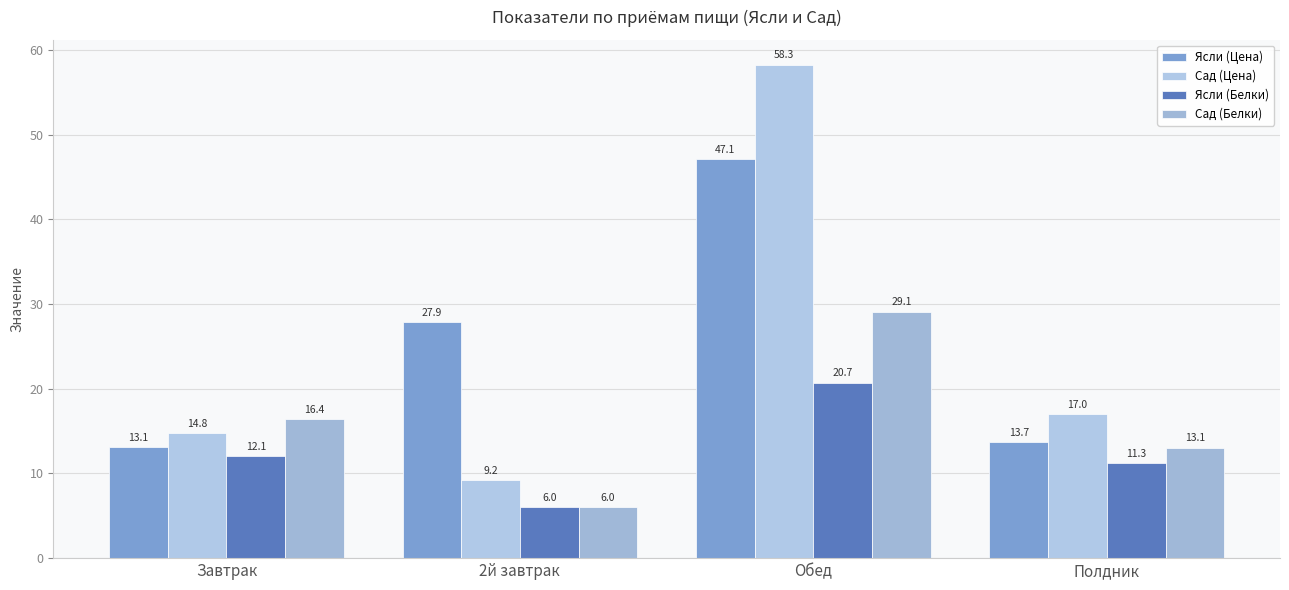

Rank the series at Полдник from highest to lowest value.

Сад (Цена), Ясли (Цена), Сад (Белки), Ясли (Белки)